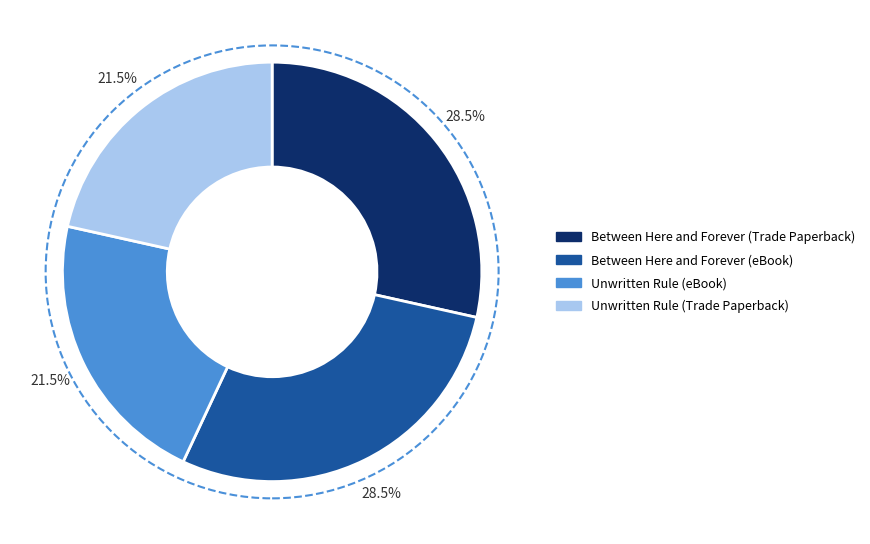

Does any single category account for the majority?

No